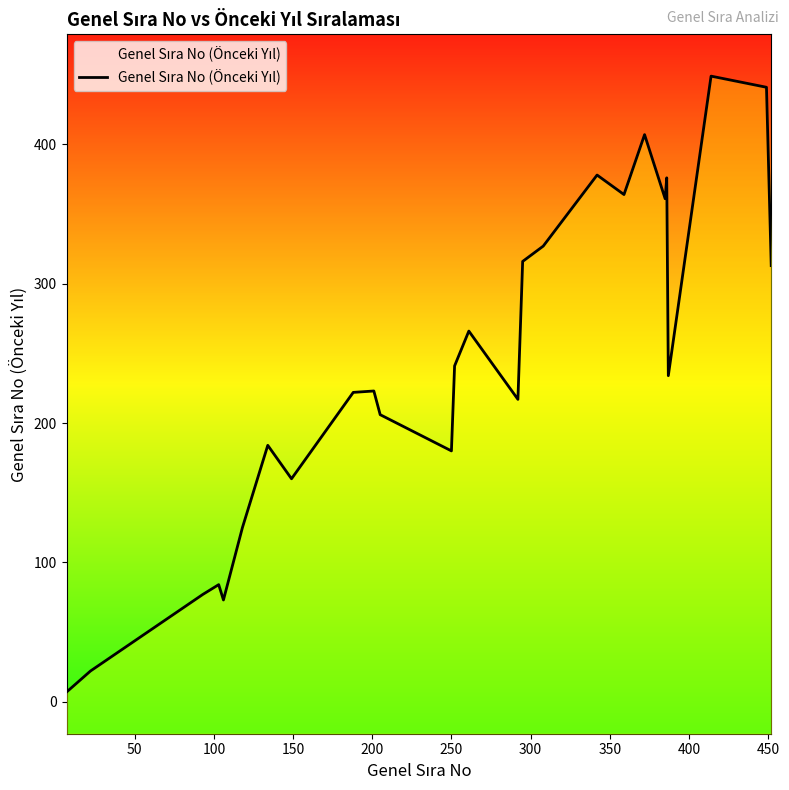

What is the difference between the second highest and minimum values?

434